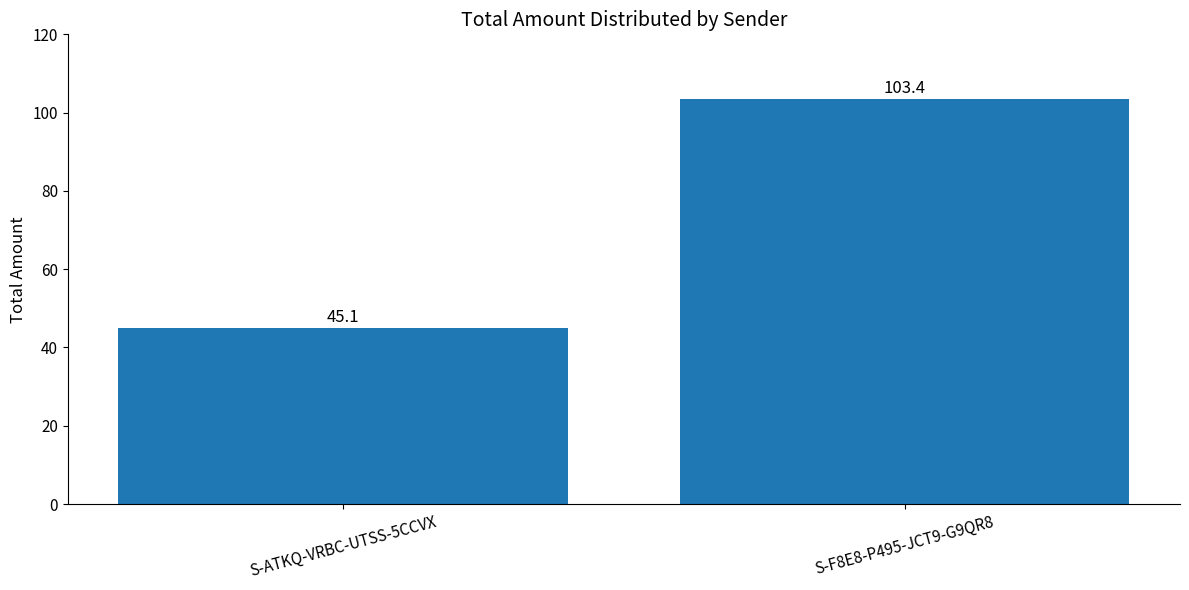

What is the label of the 1st bar from the right?

S-F8E8-P495-JCT9-G9QR8